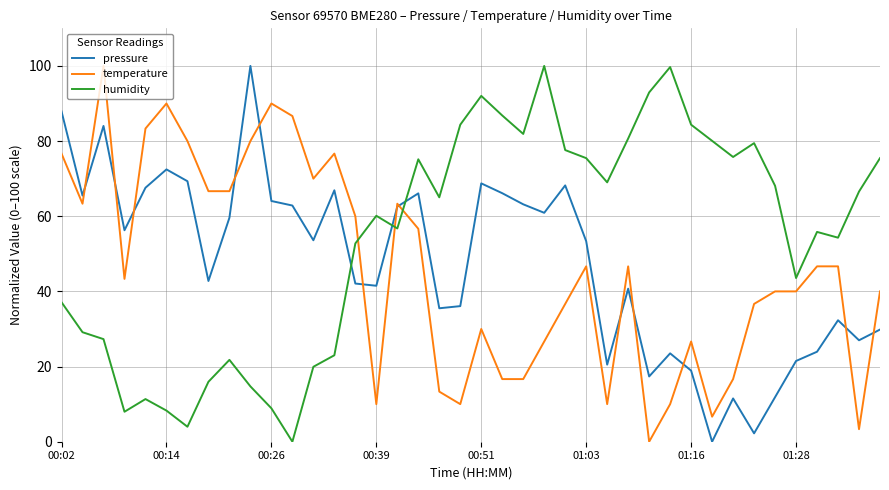

After their last crossing, which series has the higher values: pressure or humidity?

humidity